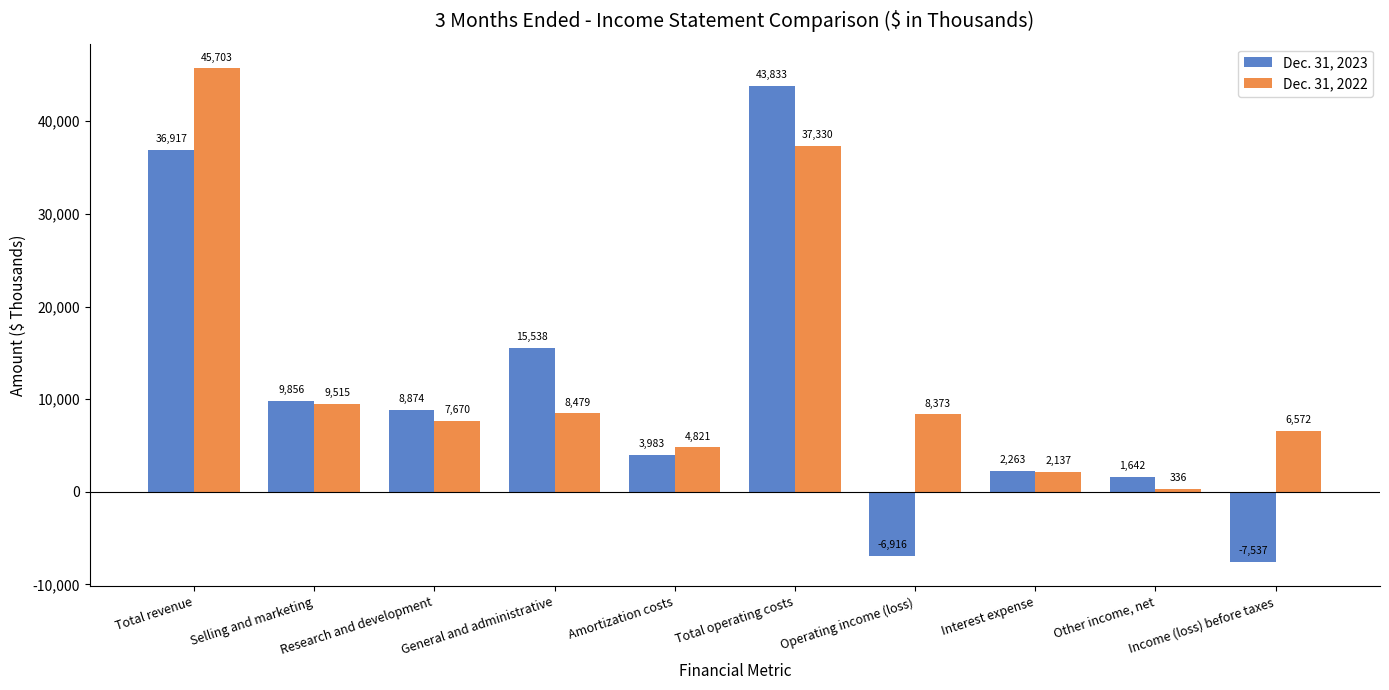

Which category has the highest value across all series?

Total revenue